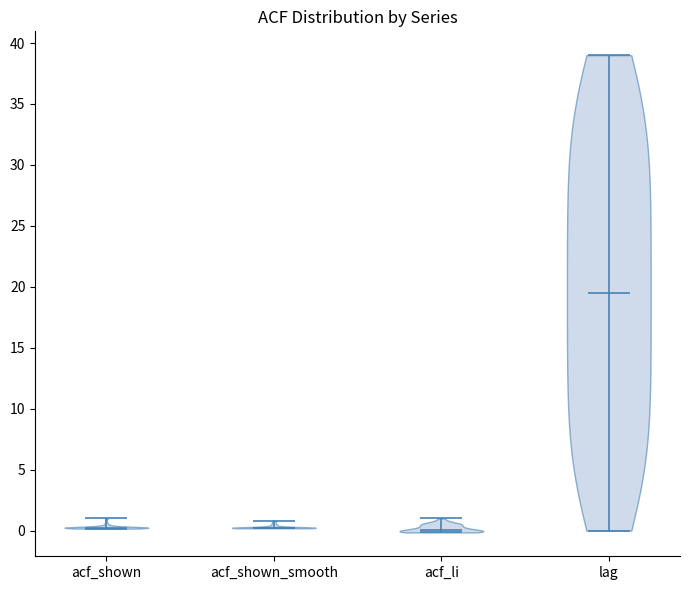

Reading left to right, read every violin against the y-axis: where its median line is, and the lowest and highest points it reaches. The values are not printed on the chart, so give them approximately, as read against the axis.

acf_shown: median line 0.0, lowest point 0.0, highest point 1.0
acf_shown_smooth: median line 0.0, lowest point 0.0, highest point 1.0
acf_li: median line 0.0, lowest point 0.0, highest point 1.0
lag: median line 19.5, lowest point 0.0, highest point 39.0